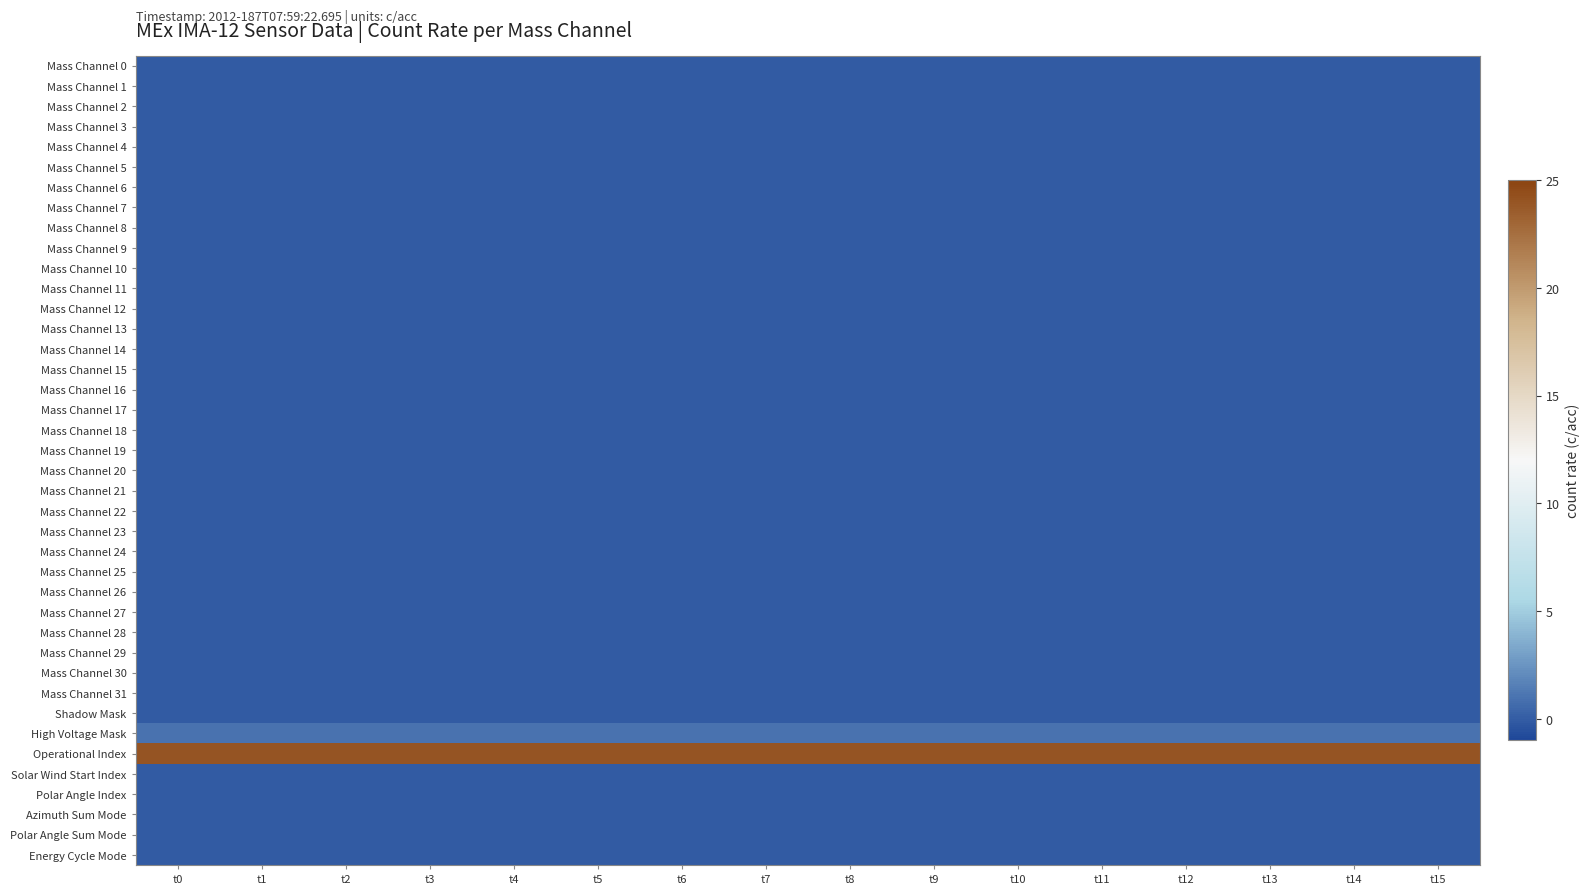

At which category is the sum across all series the highest?

t0